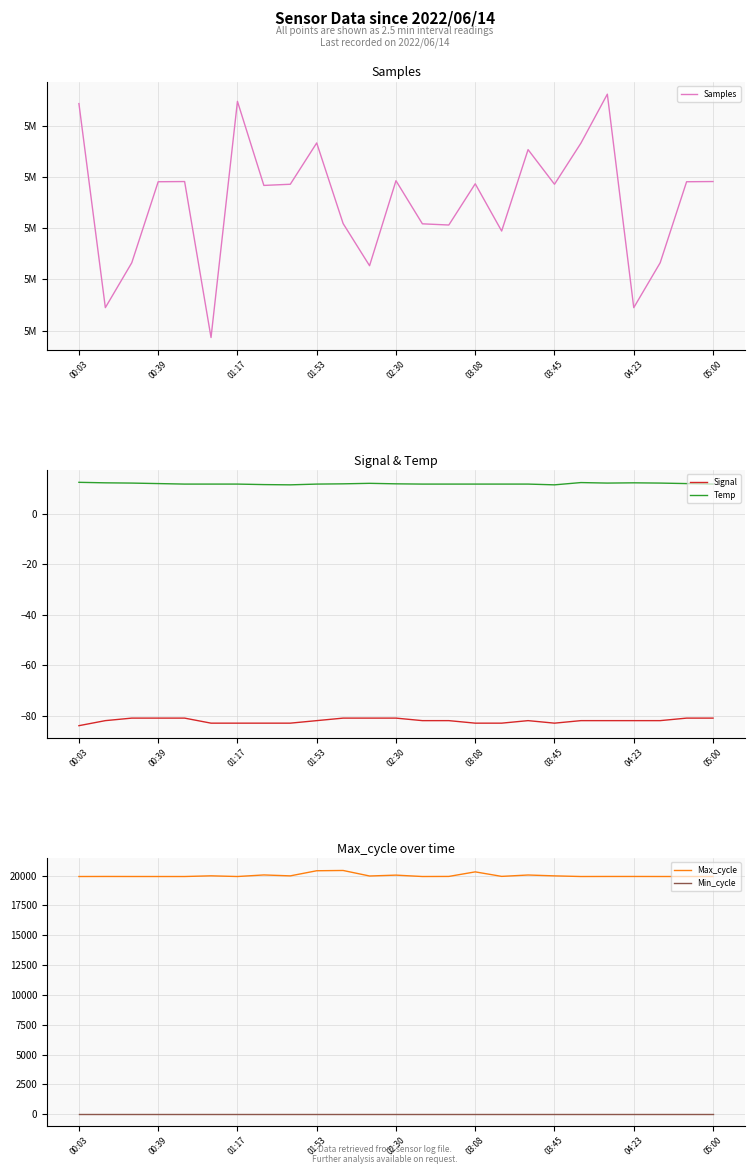

True or false: Signal and Temp cross at least once.

False